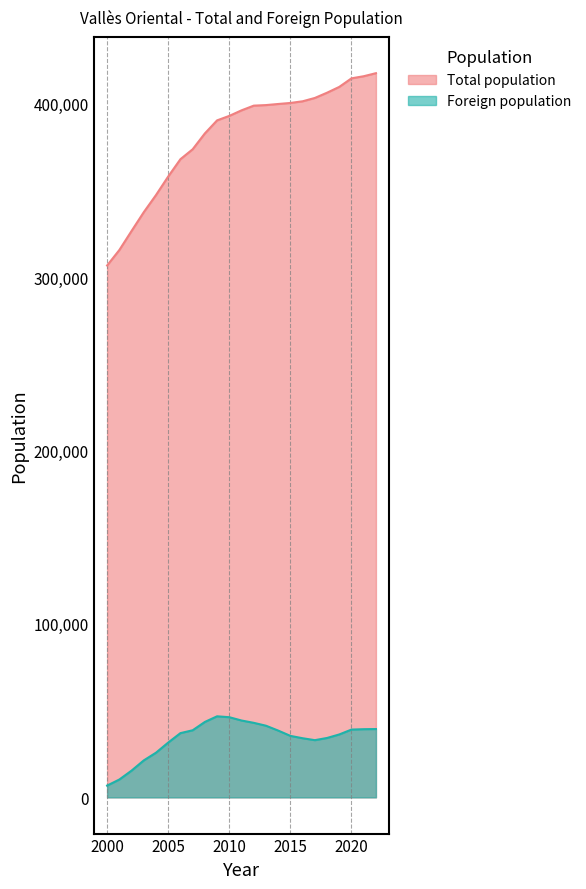

Is it true that Total population equals 240343 at 2006?

False